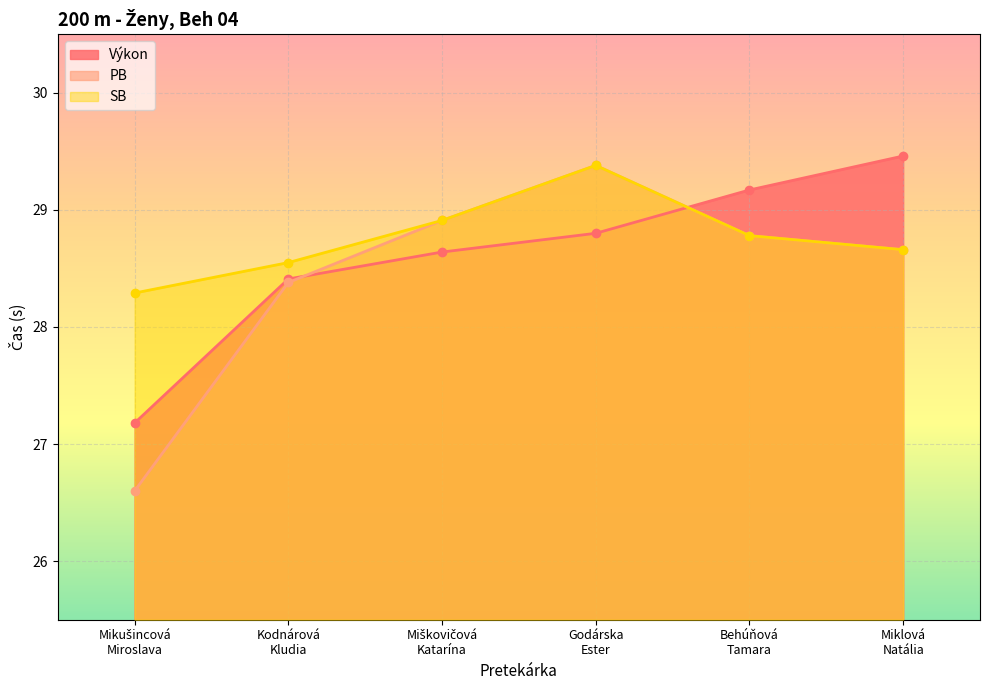

Reading left to right, extract all data points from this chart.

Výkon: Mikušincová
Miroslava=27.2	Kodnárová
Kludia=28.4	Miškovičová
Katarína=28.6	Godárska
Ester=28.8	Behúňová
Tamara=29.2	Miklová
Natália=29.5
PB: Mikušincová
Miroslava=26.6	Kodnárová
Kludia=28.4	Miškovičová
Katarína=28.9	Godárska
Ester=29.4	Behúňová
Tamara=28.8	Miklová
Natália=28.7
SB: Mikušincová
Miroslava=28.3	Kodnárová
Kludia=28.6	Miškovičová
Katarína=28.9	Godárska
Ester=29.4	Behúňová
Tamara=28.8	Miklová
Natália=28.7